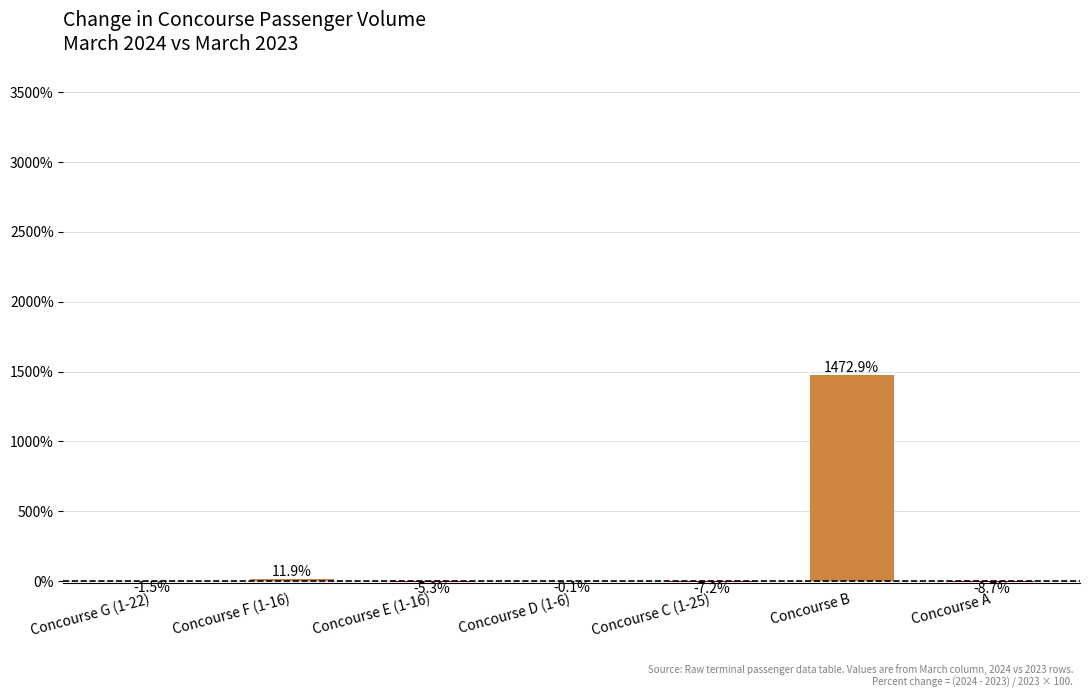

What is the average value?

208.8